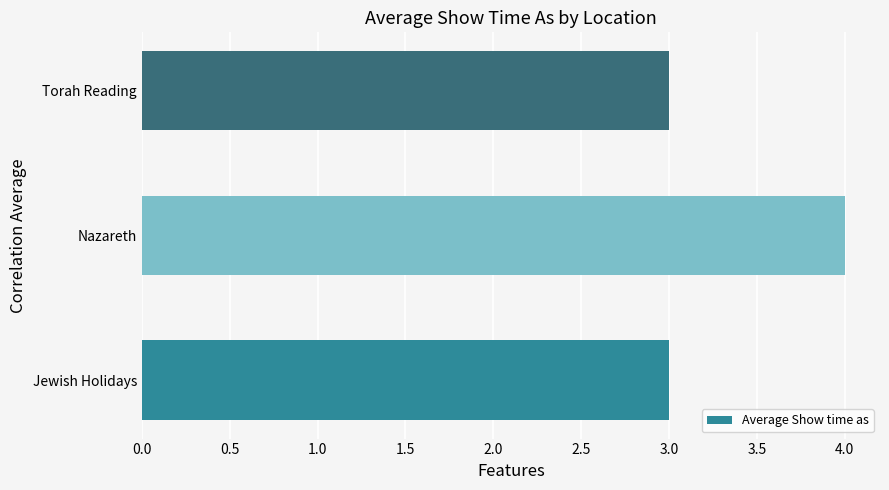

Read the value at Torah Reading.

3